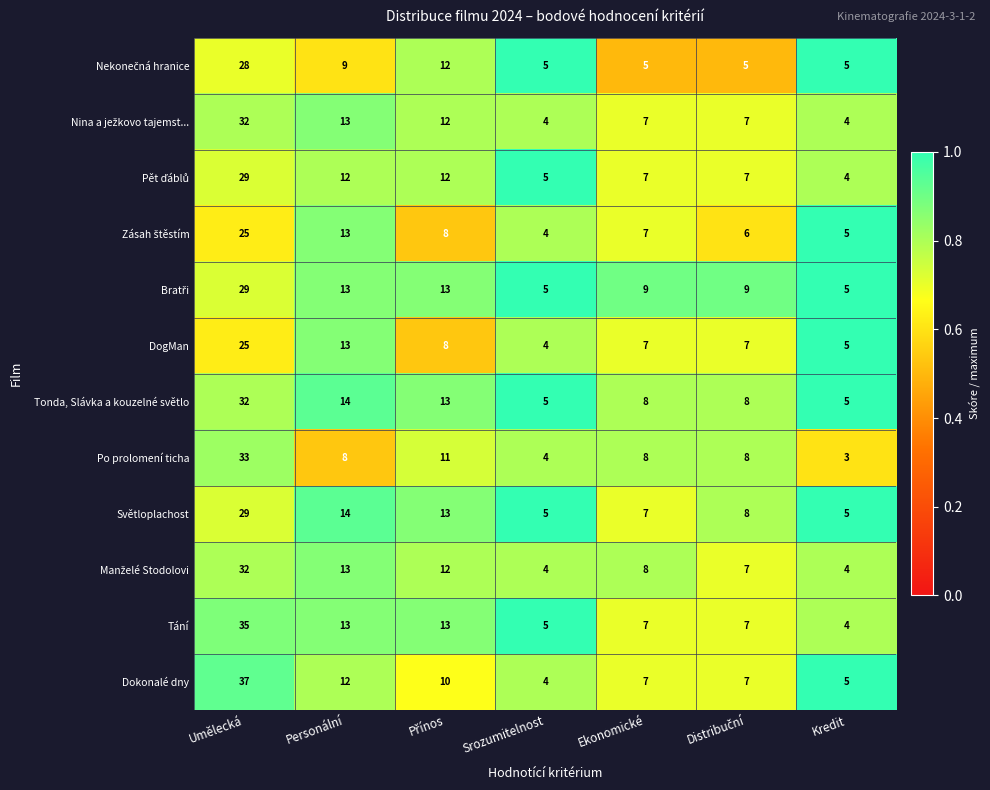

What is the lowest value of the Dokonalé dny series?

4